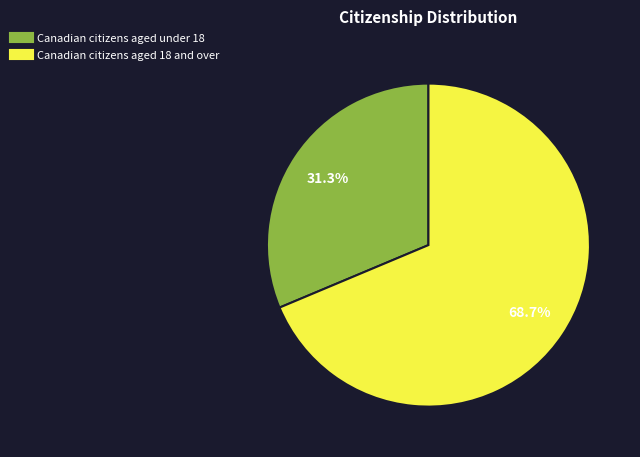

Does any single category account for the majority?

Yes